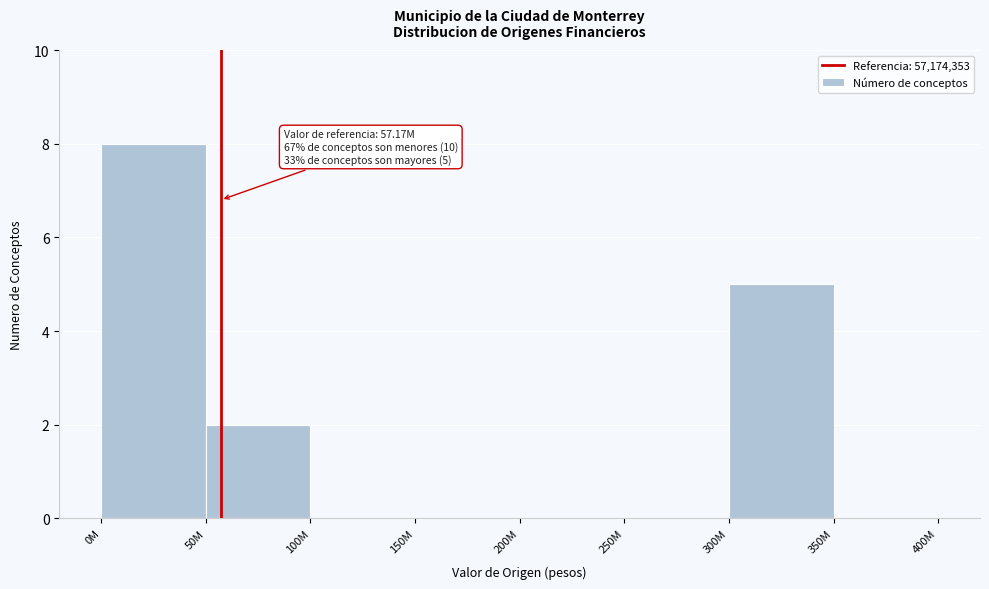

Reading left to right, extract all data points from this chart.

0M=8	50M=2	100M=0	150M=0	200M=0	250M=0	300M=5	350M=0